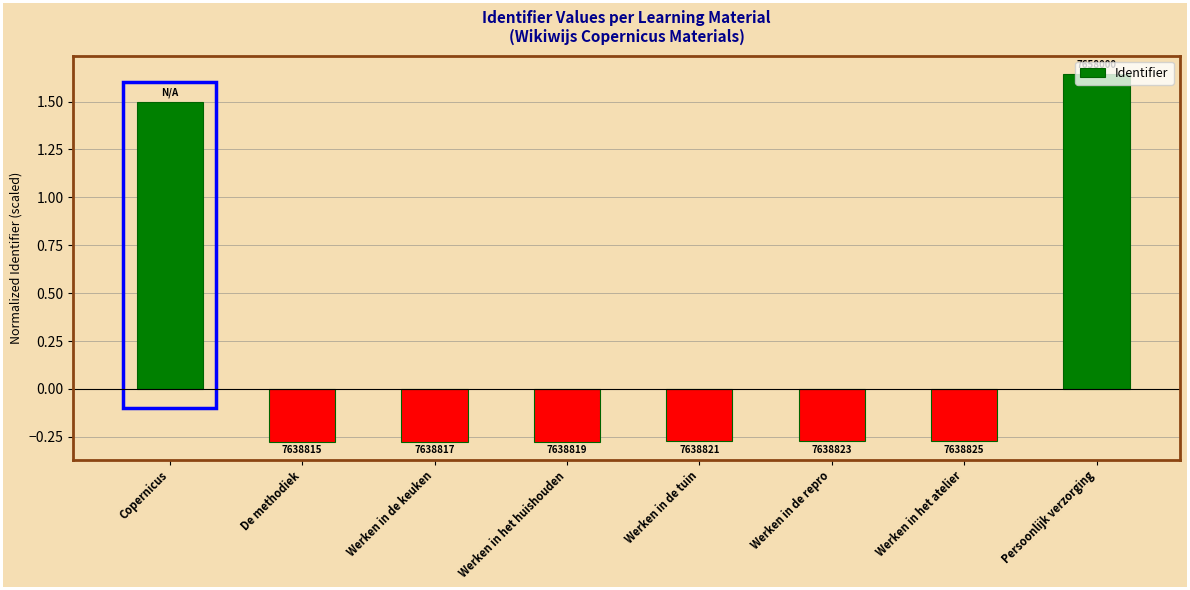

Are the bars horizontal?

No